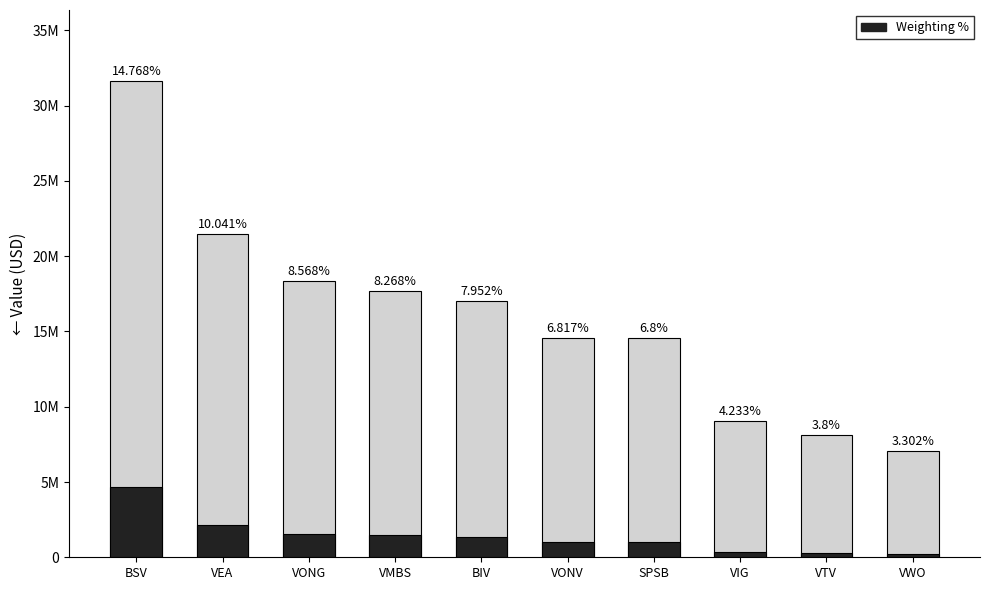

Between VEA and VONG, which series saw the biggest shift?

Value (USD)